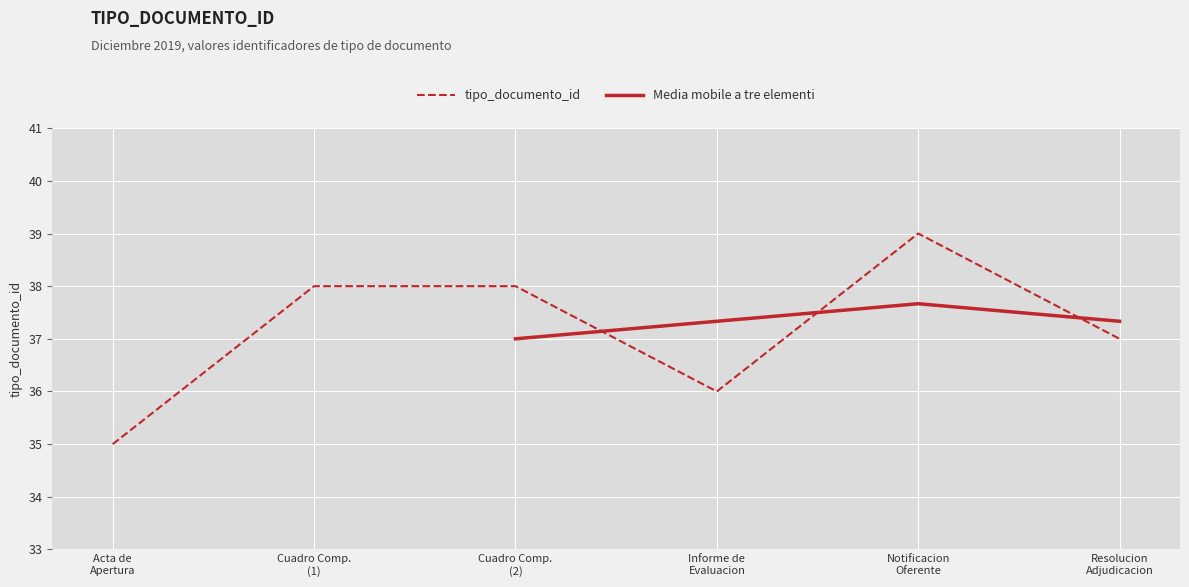

What is the lowest value of the tipo_documento_id series?

35